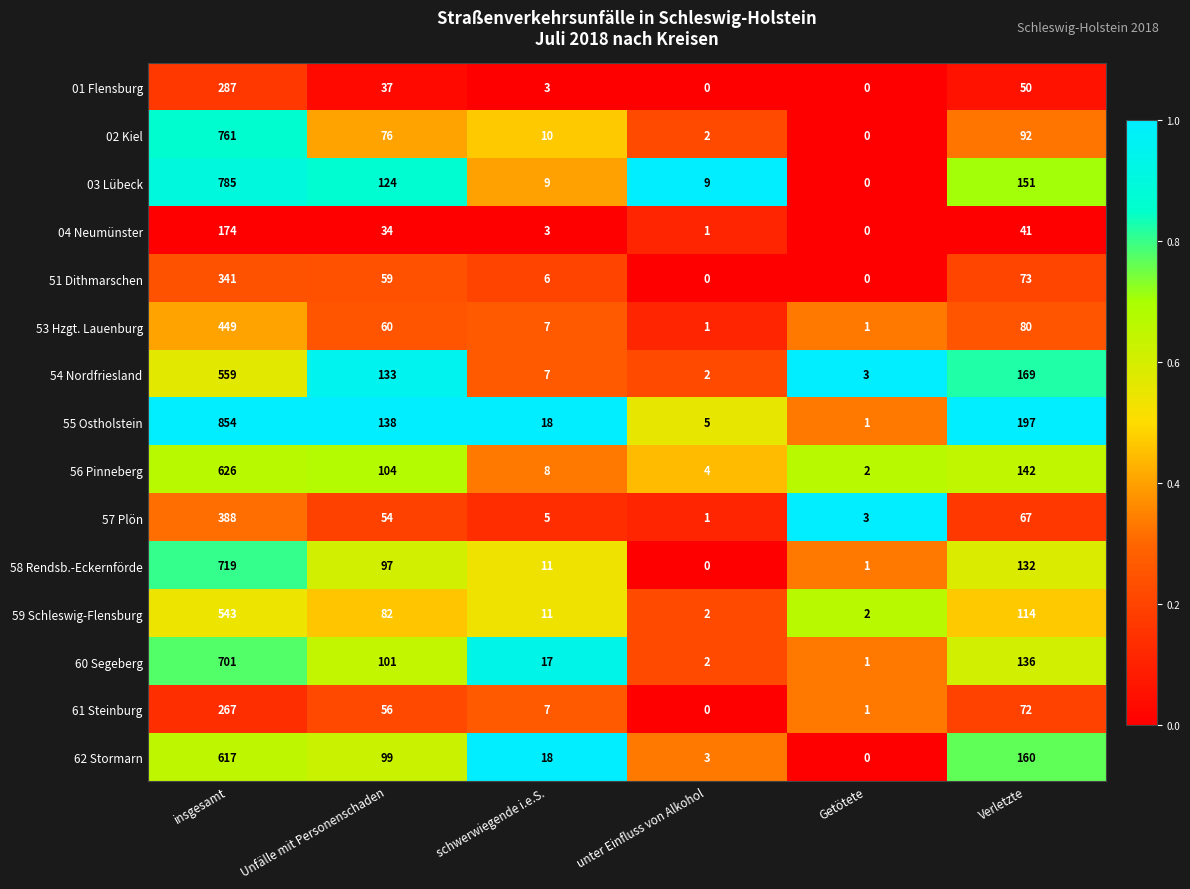

Rank the categories by 58 Rendsb.-Eckernförde value from highest to lowest.

insgesamt, Verletzte, Unfälle mit Personenschaden, schwerwiegende i.e.S., Getötete, unter Einfluss von Alkohol